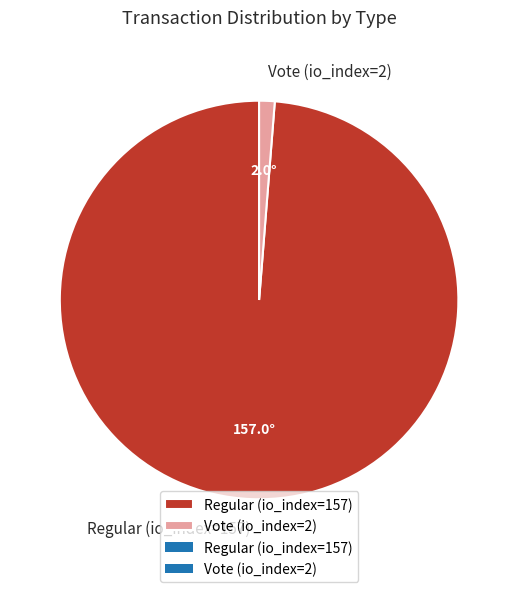

Is it true that Vote (io_index=2) is 13% of the pie?

False